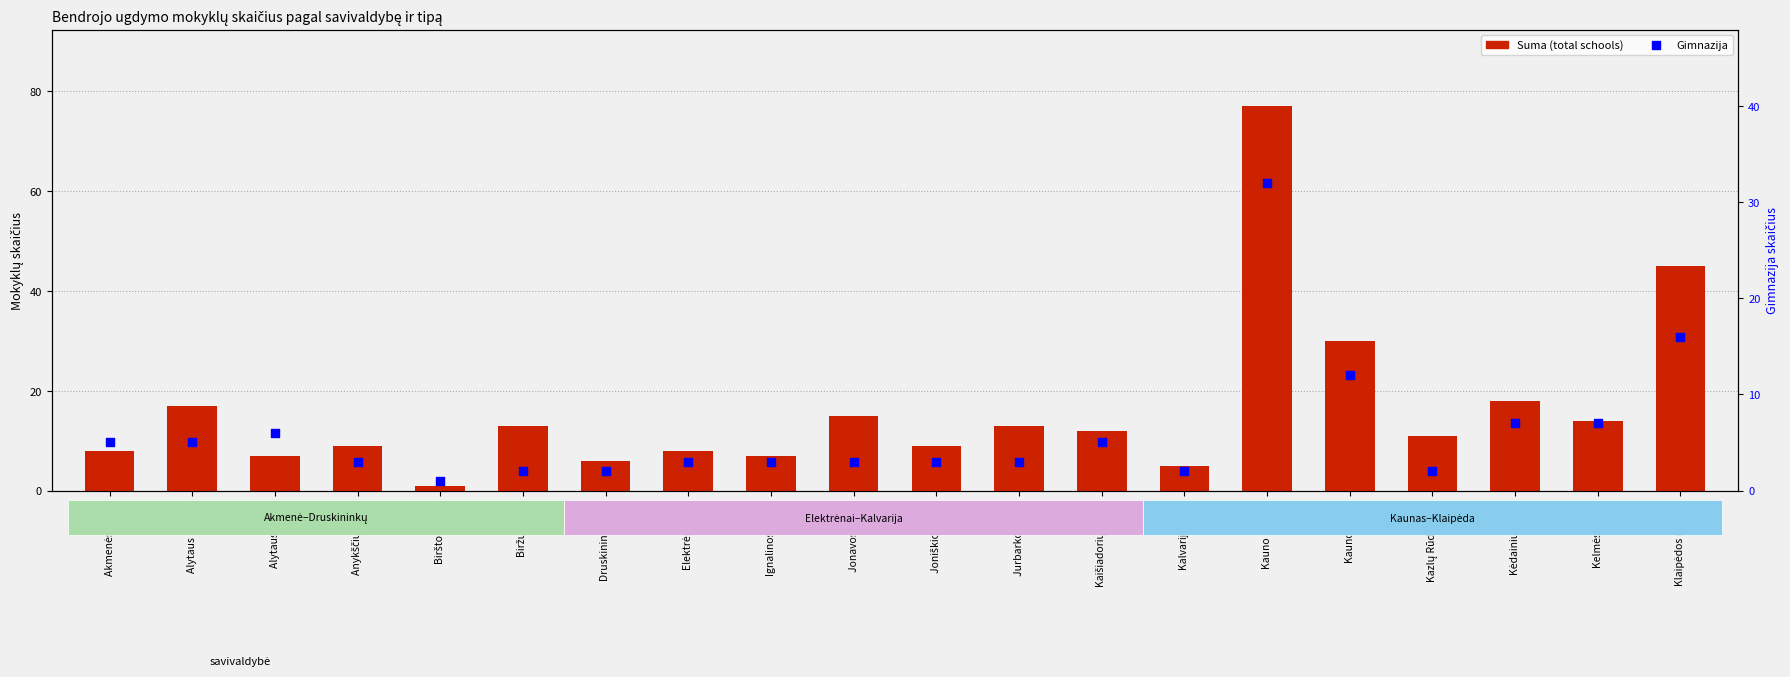

At how many categories does at least one series exceed 71?

1